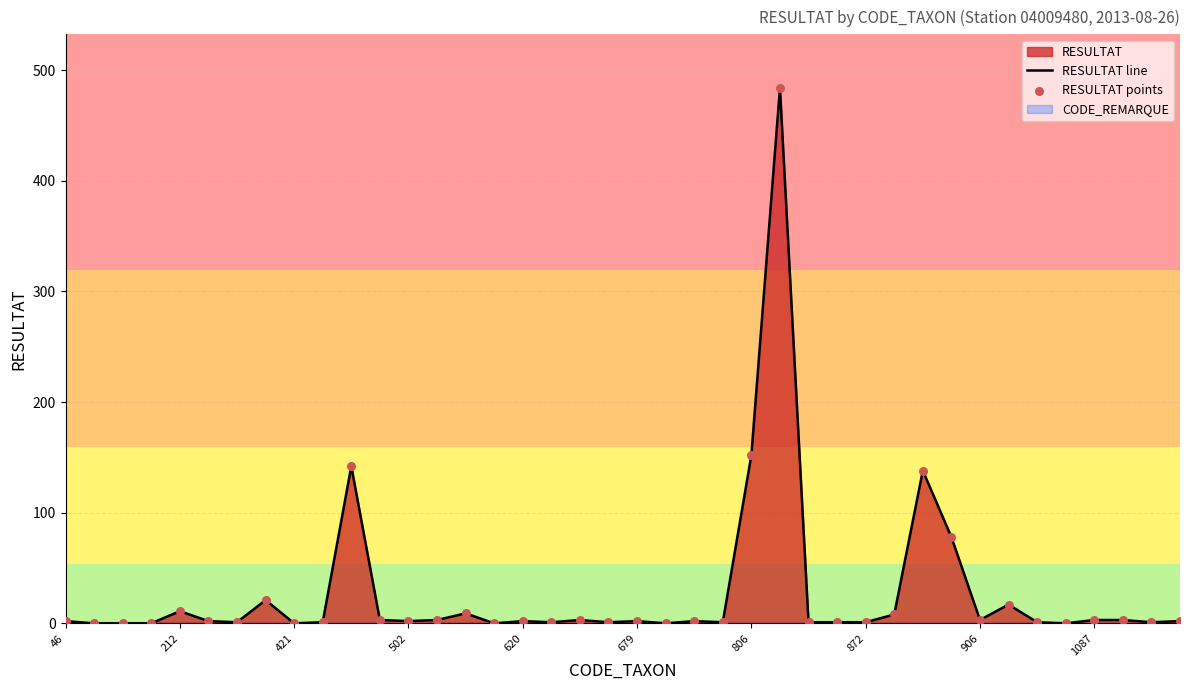

Which series has the widest spread of Y values?

RESULTAT line